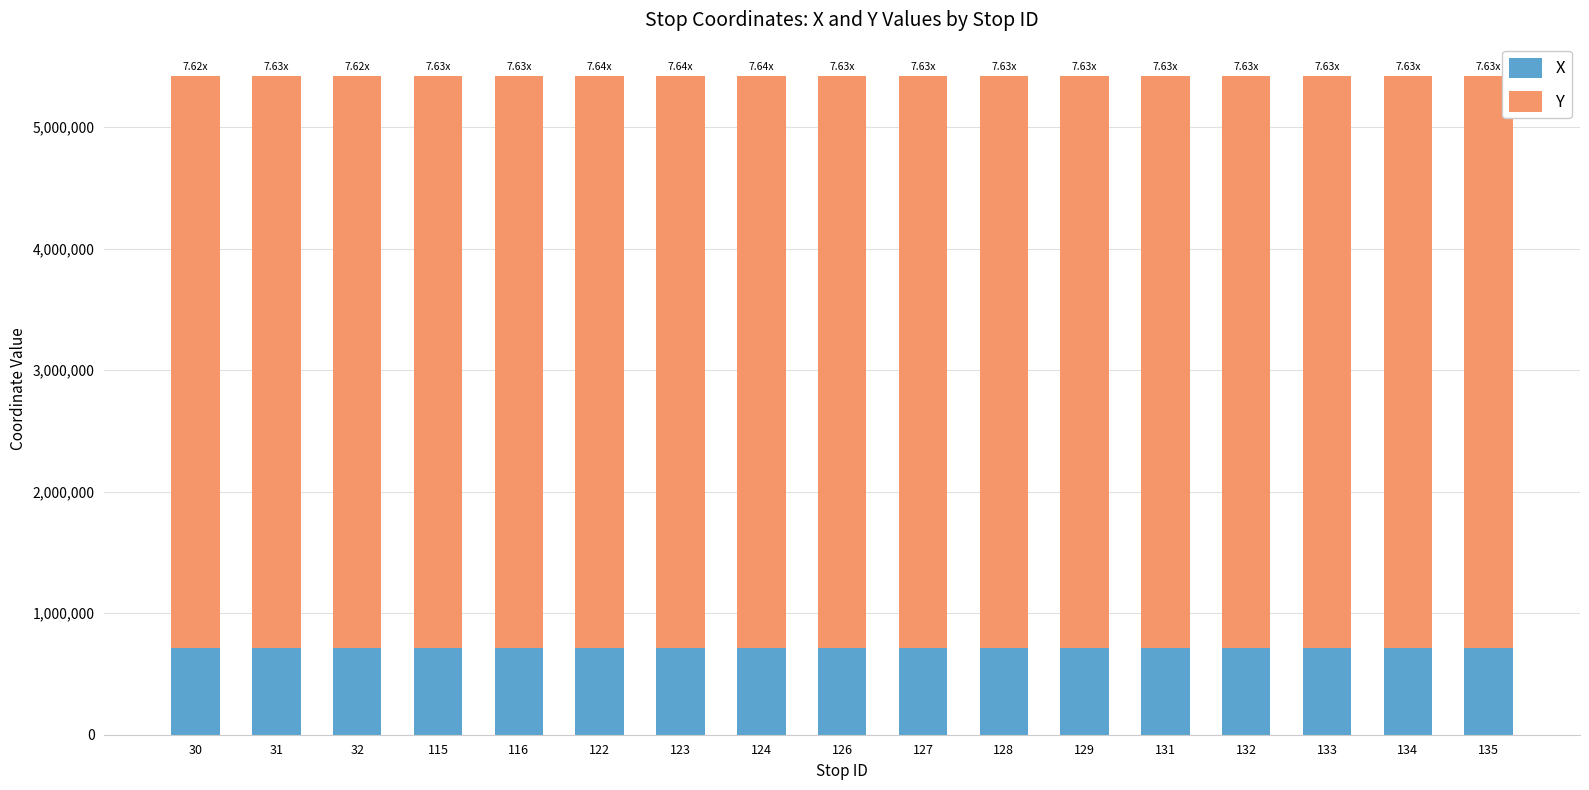

What is the average value of the X series?

710489.3